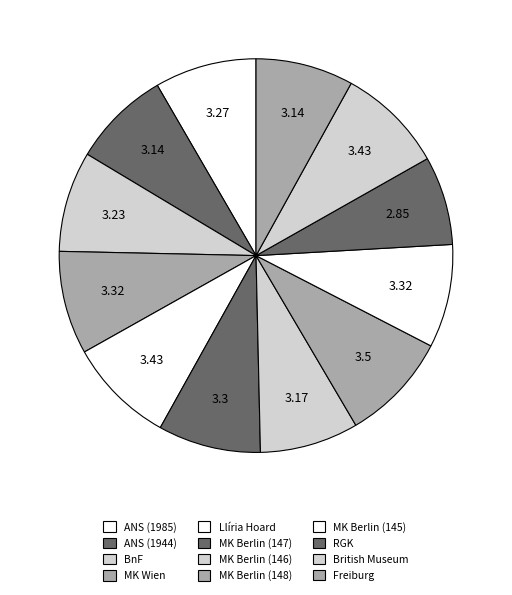

Is there a majority slice in this chart?

No